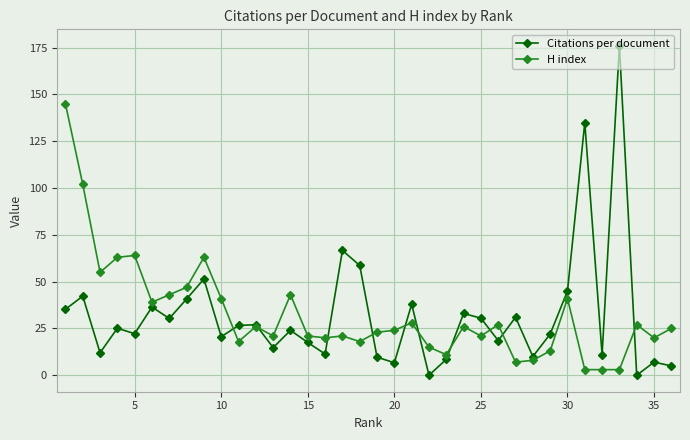

True or false: Citations per document has more than 2 interior local peaks.

True